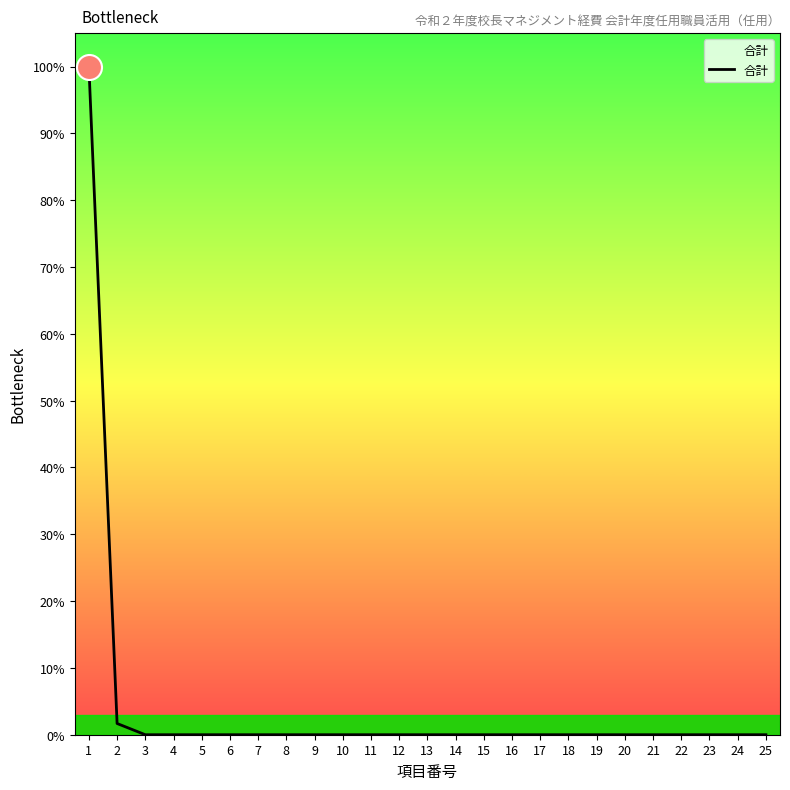

Is this an area chart (filled region under the line)?

Yes